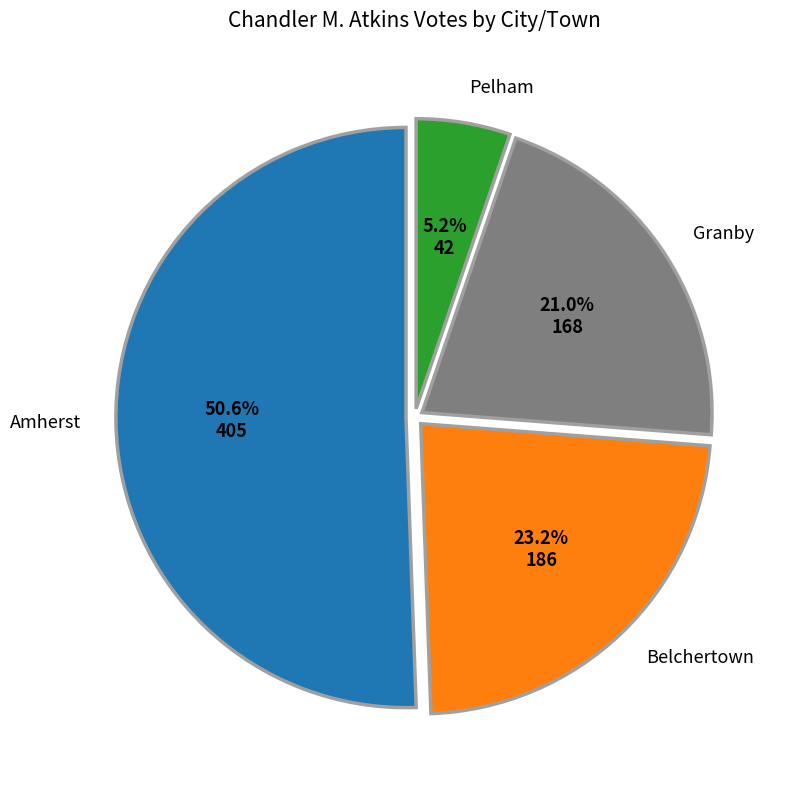

Which slice is the smallest?

Pelham